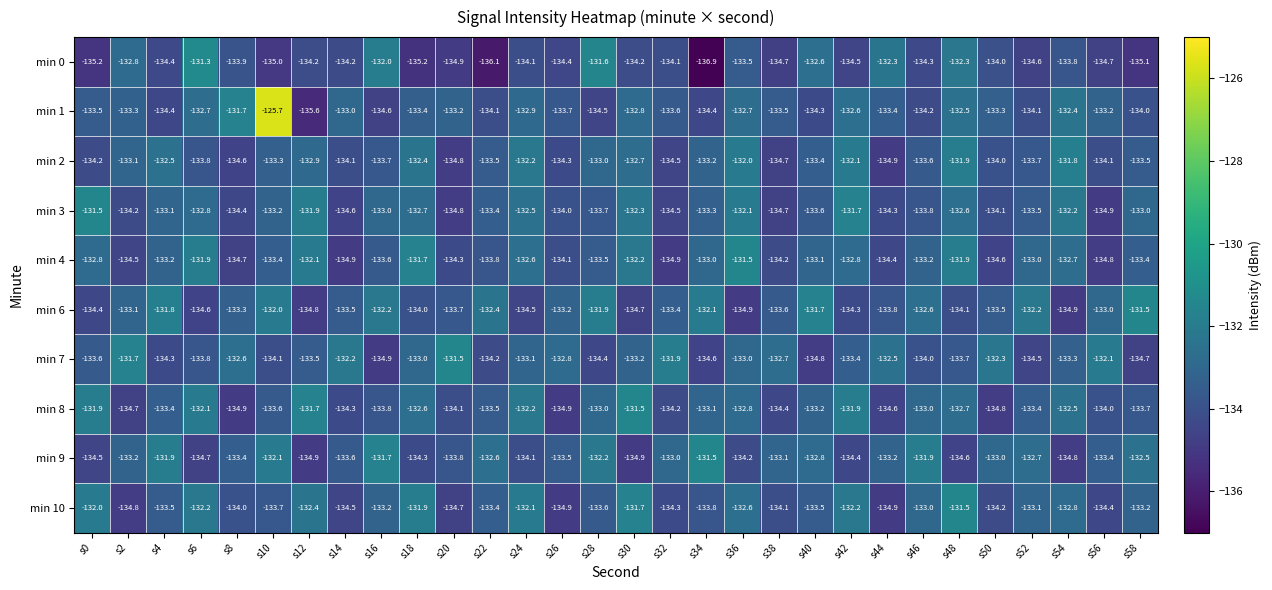

What is the lowest value of the min 10 series?

-134.9